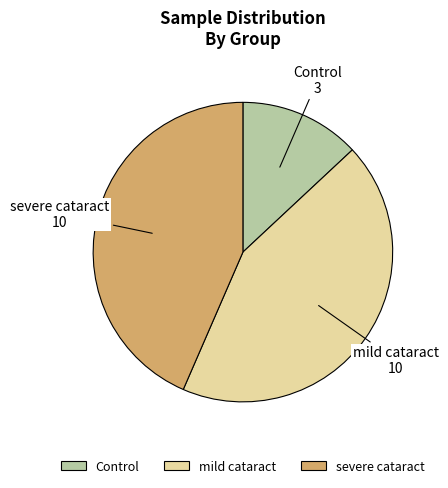

The severe cataract slice represents 54% of the pie. True or false?

False